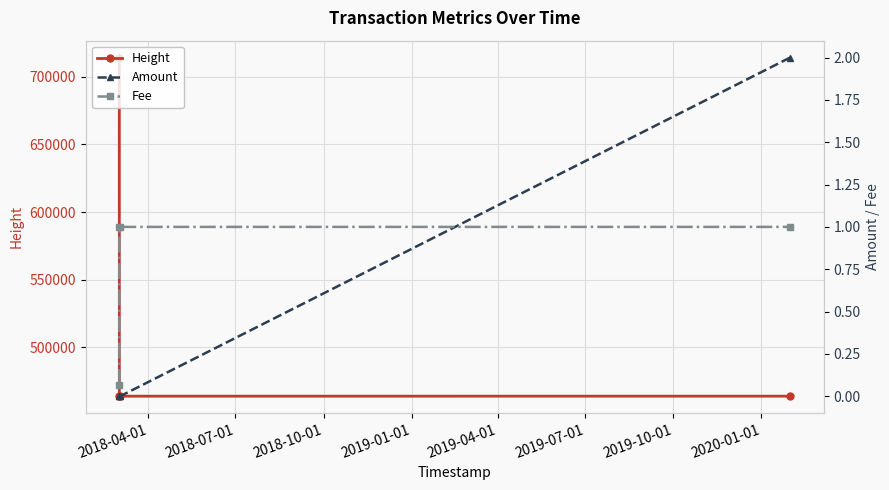

True or false: Height has more than 2 interior local peaks.

False